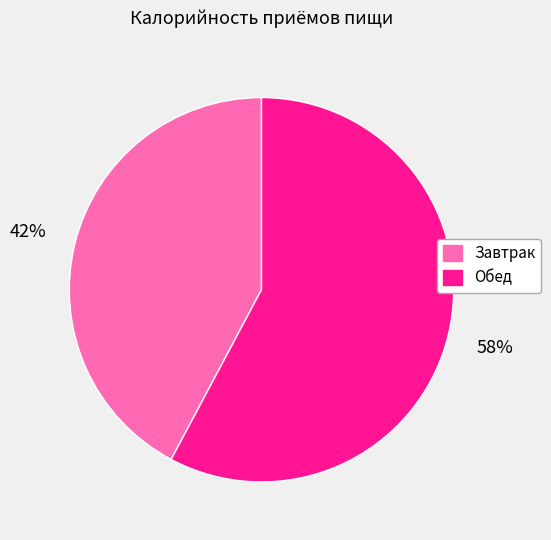

To the nearest percent, what percentage of the pie is Завтрак?

42%